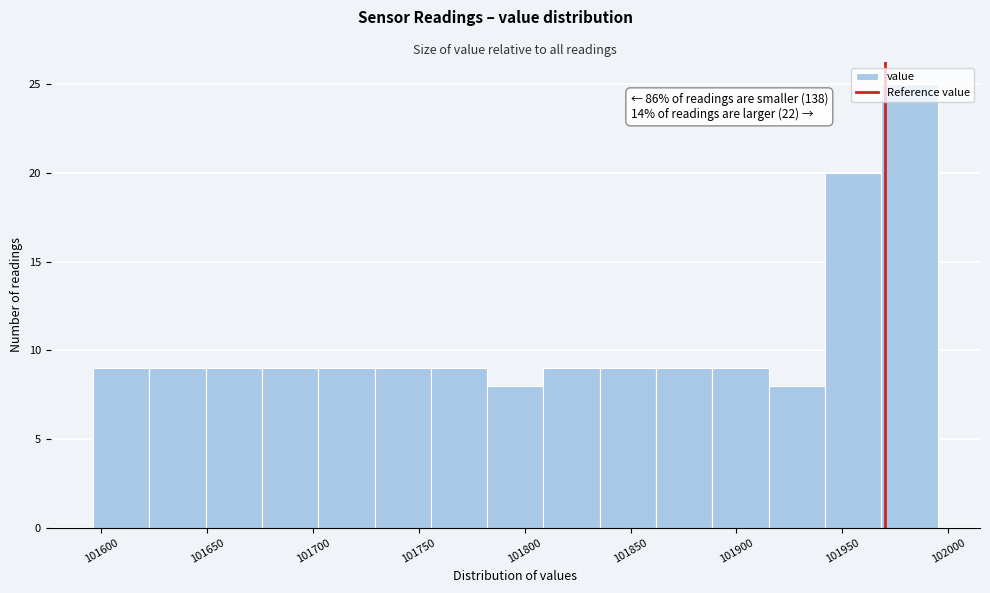

Over which range of the x-axis is the bar tallest?

101970 to 101995